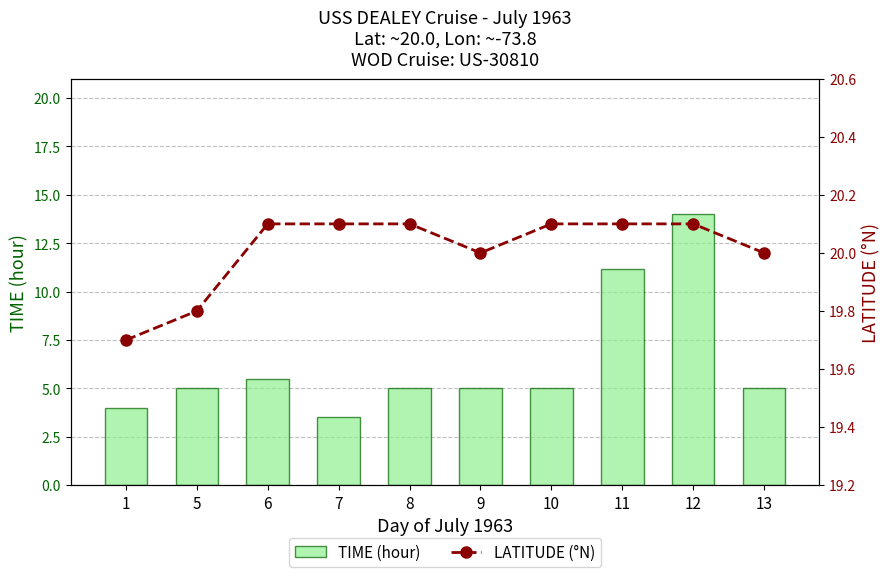

True or false: LATITUDE (°N) has a value of 20.0 at 9.

True